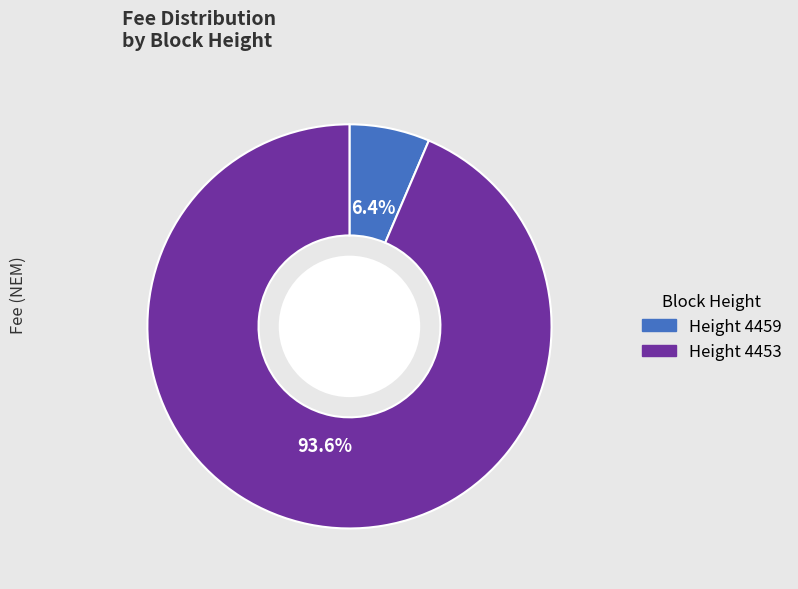

Is there any slice that represents more than half of the pie?

Yes